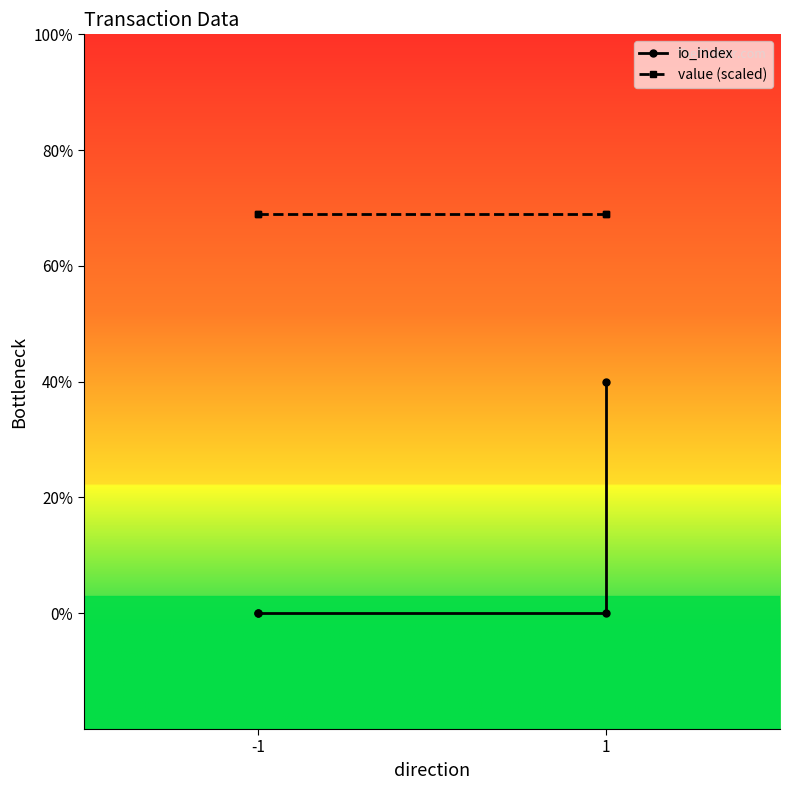

How many series are shown in this chart?

2